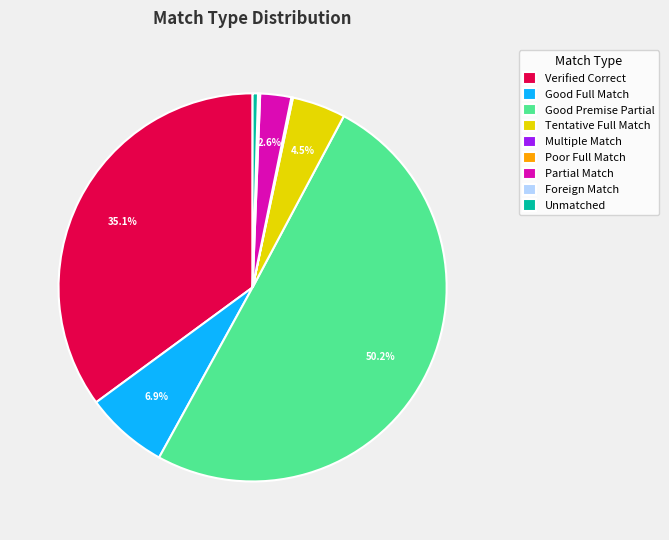

Which slice represents more than half of the pie?

Good Premise Partial